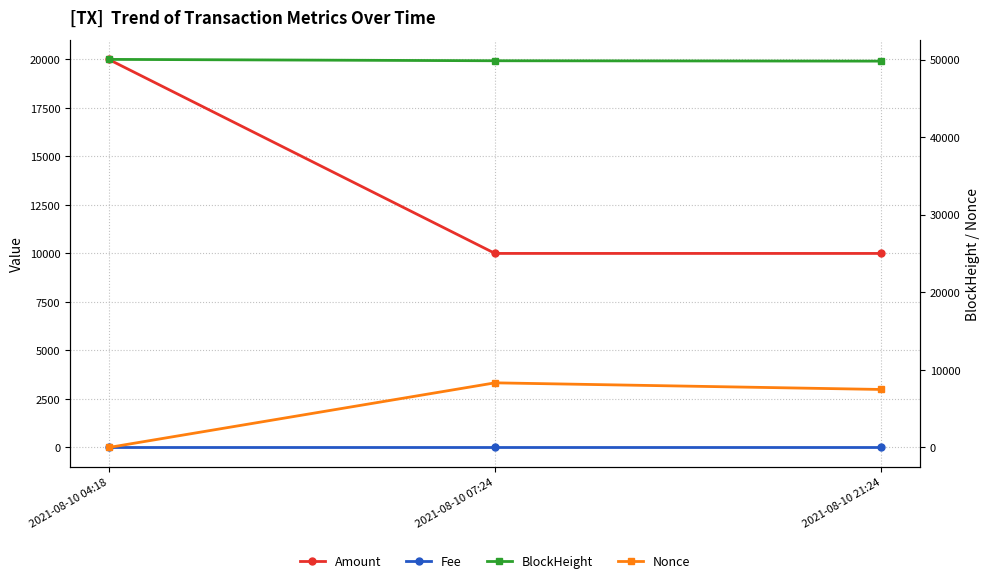

Count the number of categories in the chart.

3